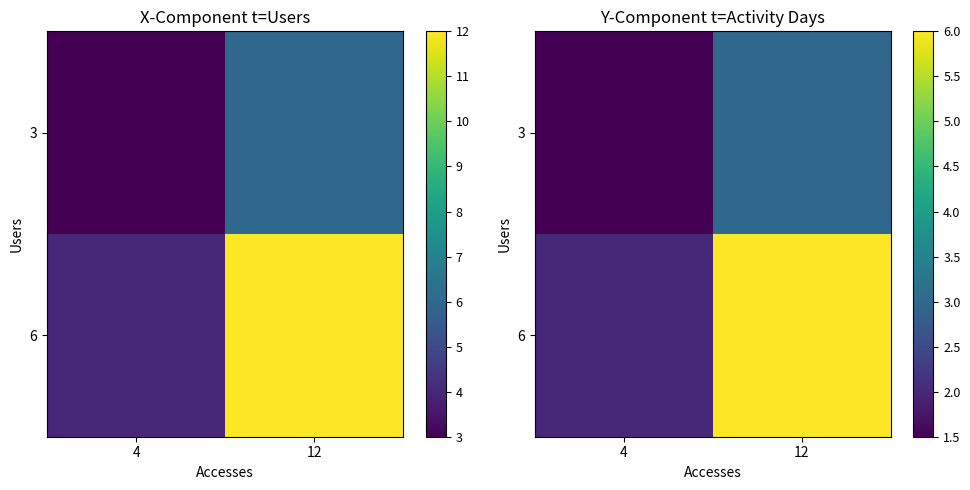

Which label corresponds to the largest value in the chart?

12